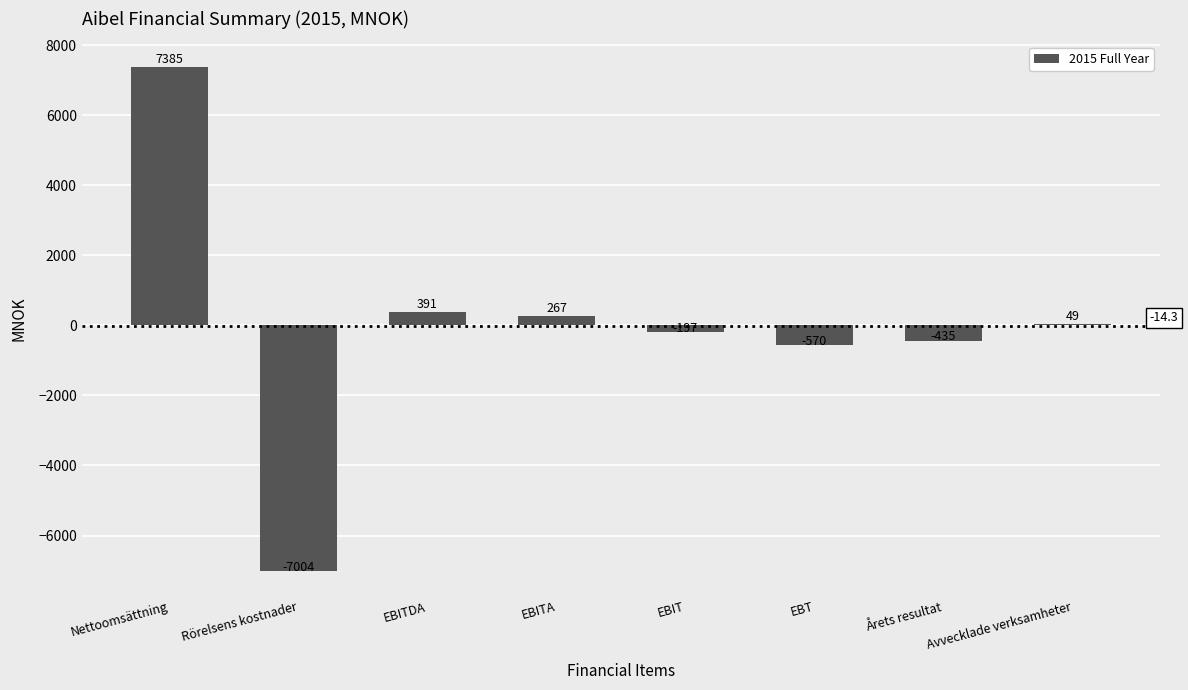

Count the number of categories in the chart.

8